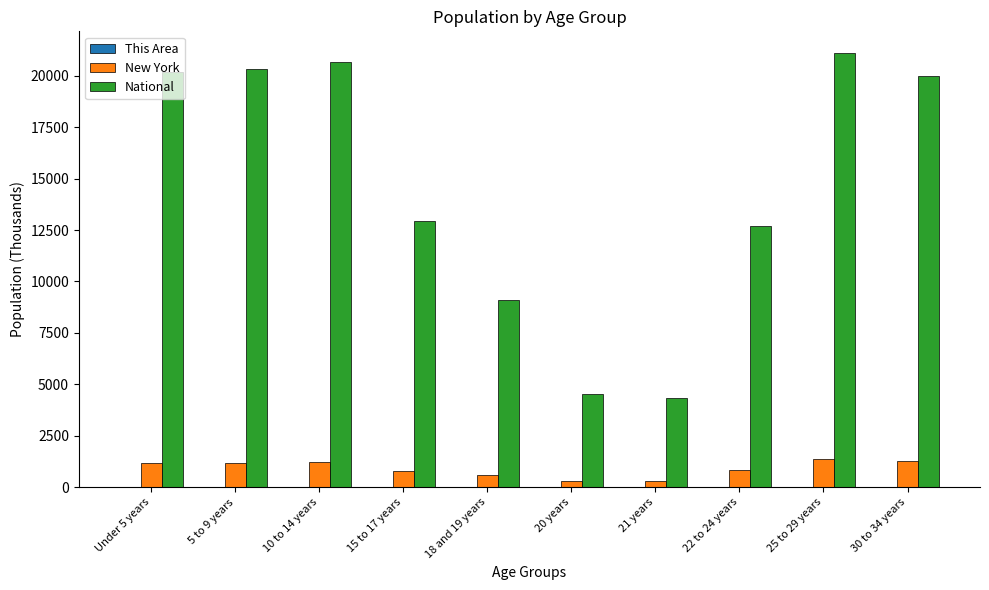

Between 5 to 9 years and 22 to 24 years, which series saw the biggest shift?

National